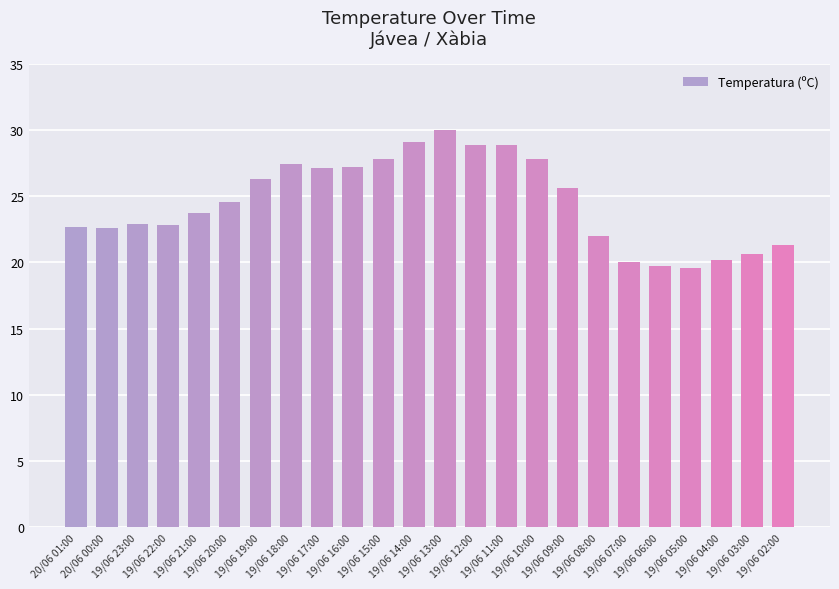

What is the value of the 6th bar from the left?

24.6